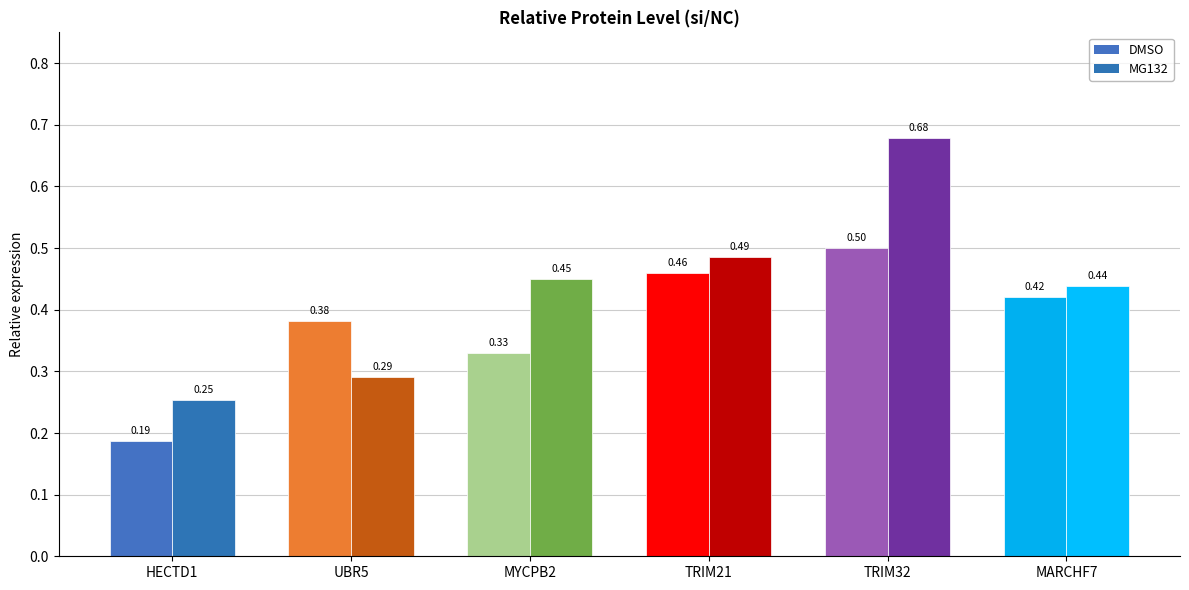

At how many categories does at least one series exceed 0?

6